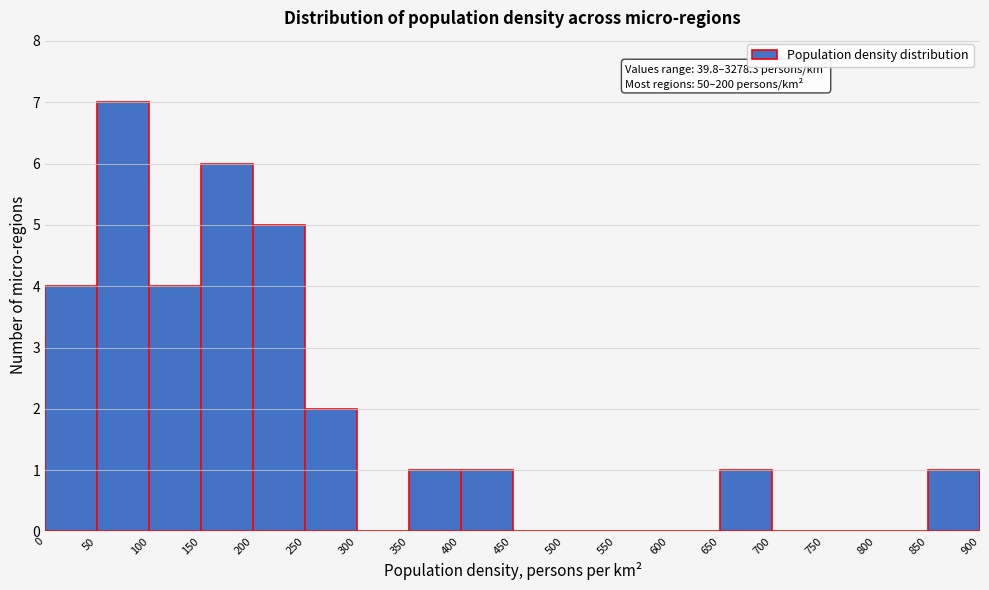

Which range on the x-axis has the tallest bar?

50 to 100